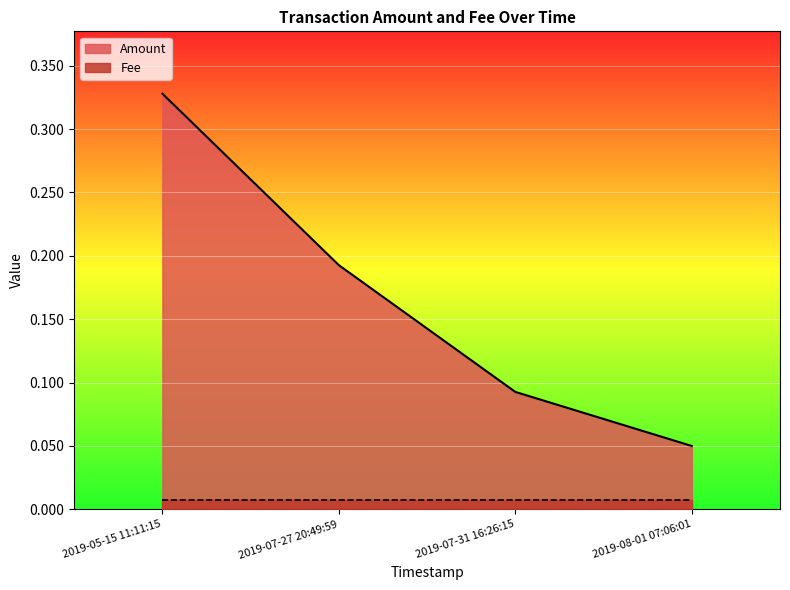

What is the difference between the maximum and minimum values?

0.3